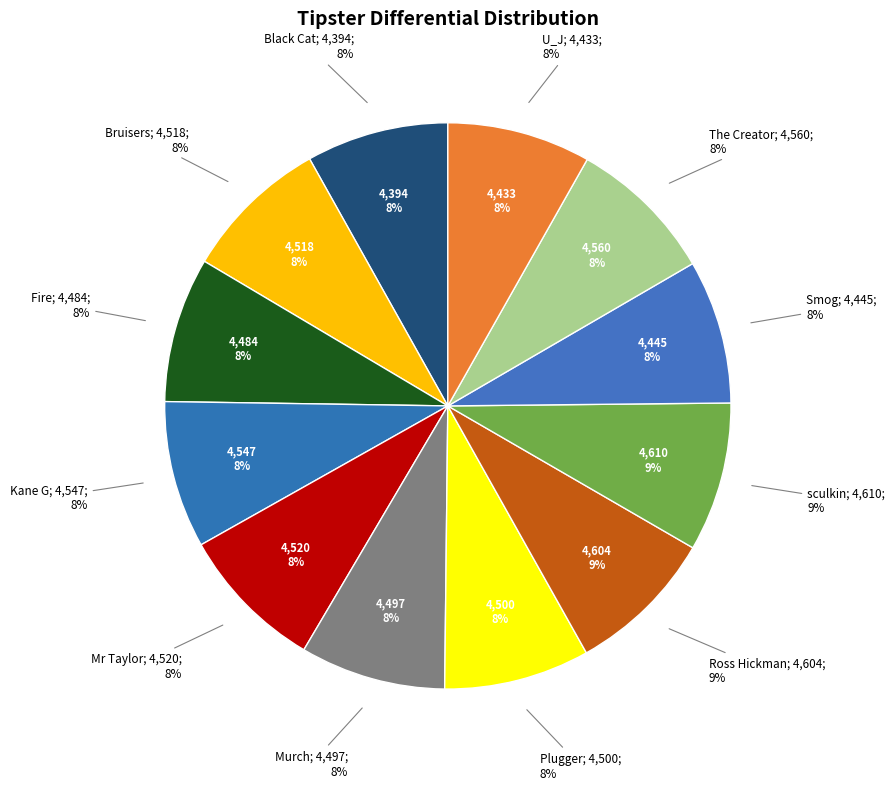

To the nearest percent, what portion does Murch represent?

8%